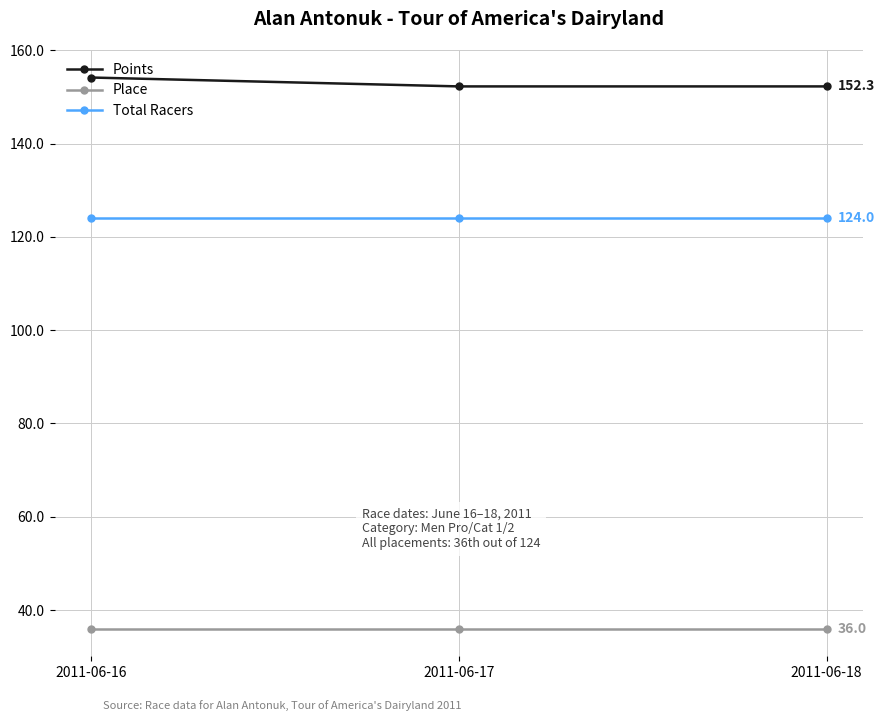

What is the spread (max minus min) of values at 2011-06-16?

118.2